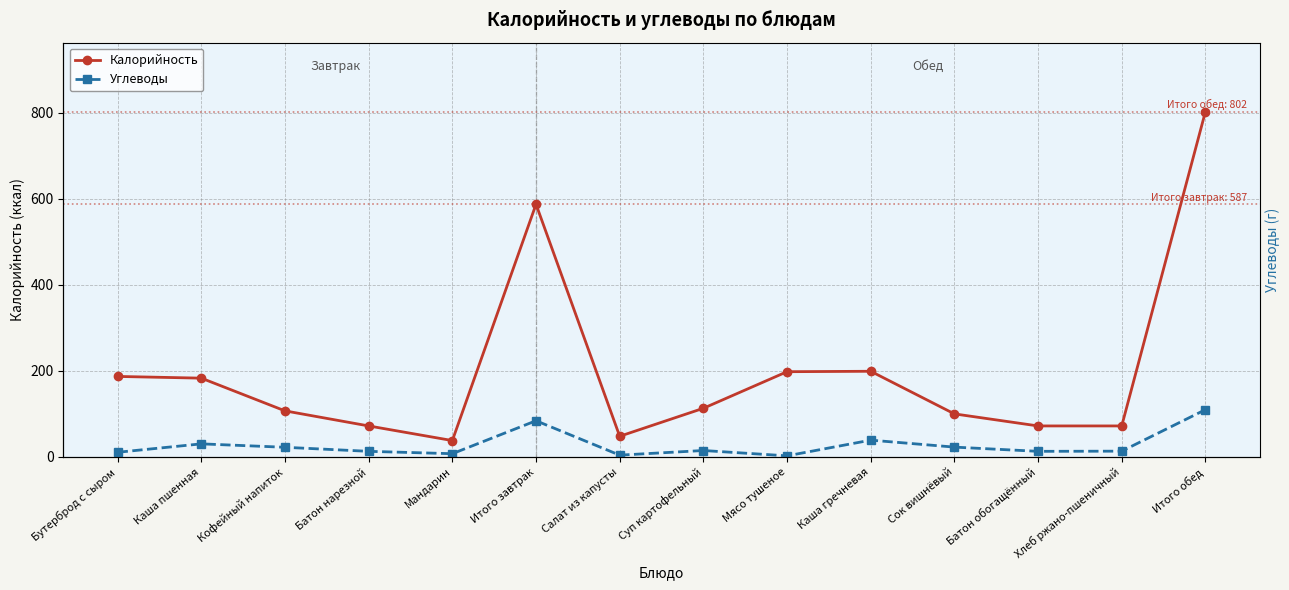

In Углеводы, how many points are higher than both neighbors (excluding endpoints)?

4